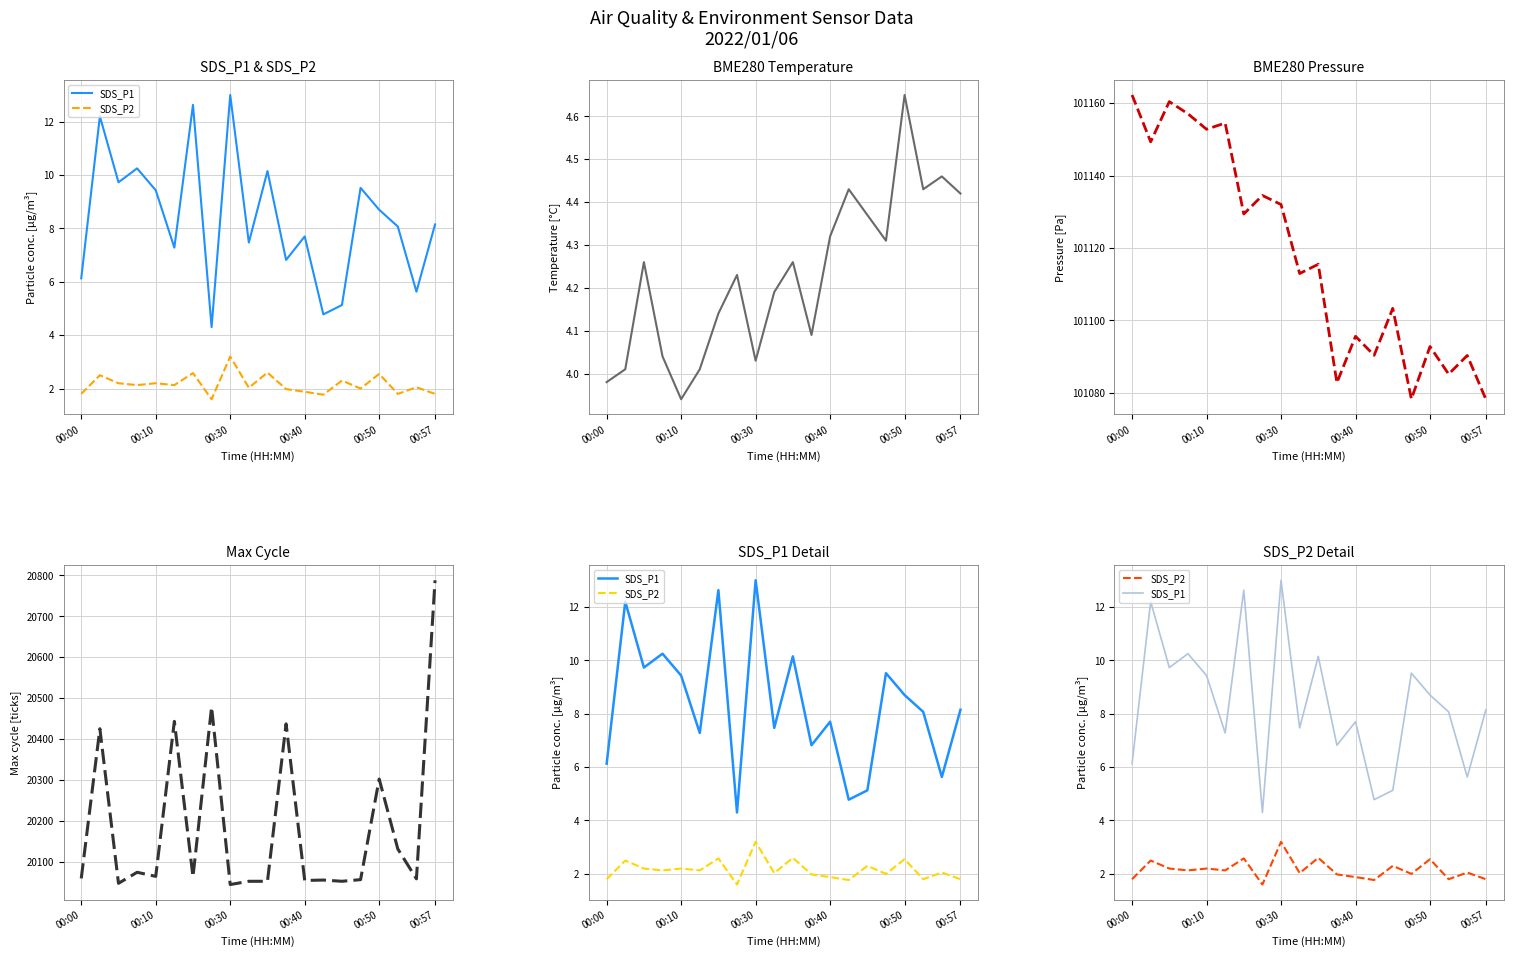

Which has a higher value, 11 or 12?

12